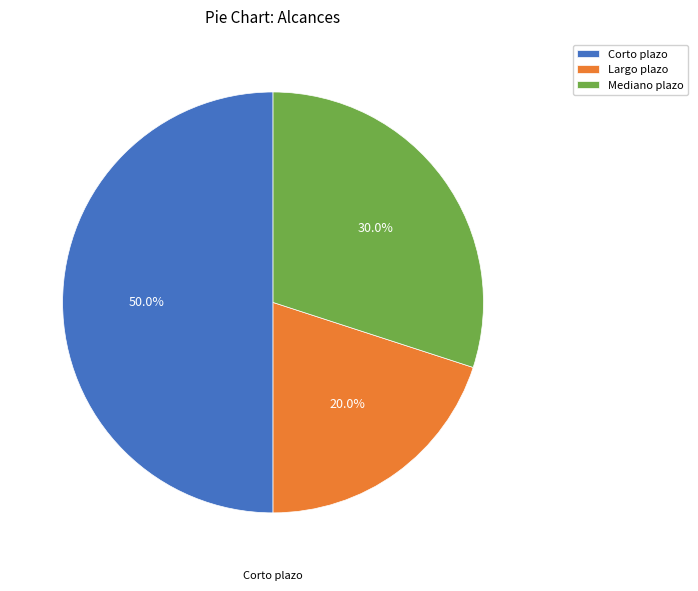

Which slice is the largest?

Corto plazo